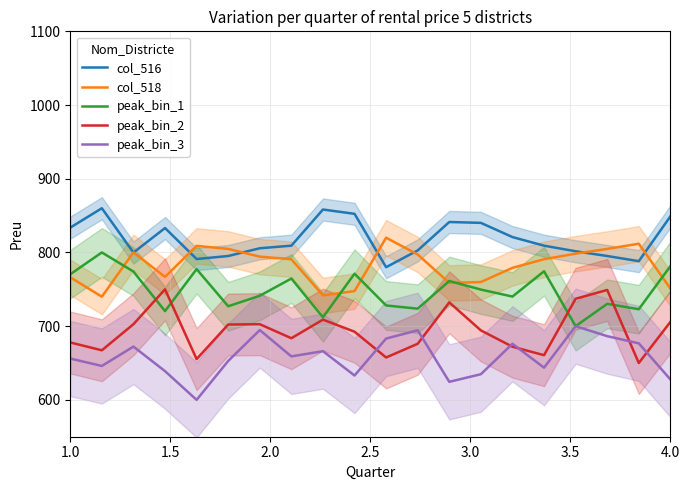

Read the col_516 value at 4.0.

848.9